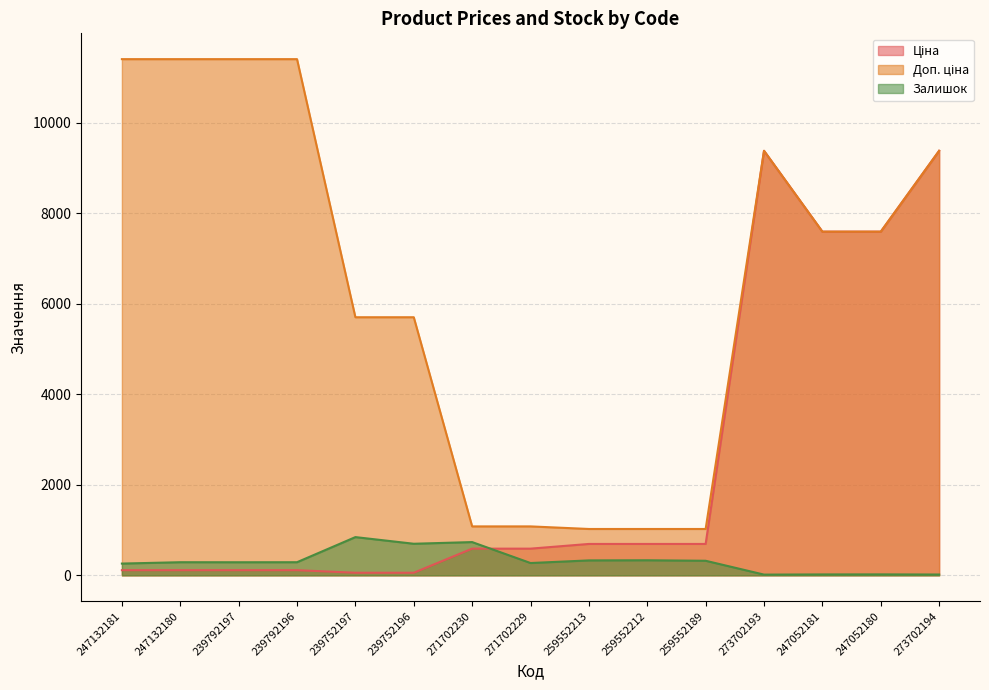

Reading left to right, extract all data points from this chart.

Ціна: 114.1	114.1	114.1	114.1	57.0	57.0	589.9	589.9	693.7	693.7	693.7	9384.0	7596.5	7596.5	9384.0
Доп. ціна: 11410.0	11410.0	11410.0	11410.0	5705.0	5705.0	1081.7	1081.7	1024.6	1024.6	1024.6	9384.0	7596.5	7596.5	9384.0
Залишок: 260.0	290.0	289.0	290.0	845.0	698.0	735.0	272.0	330.0	333.0	322.0	16.0	20.0	21.0	18.0